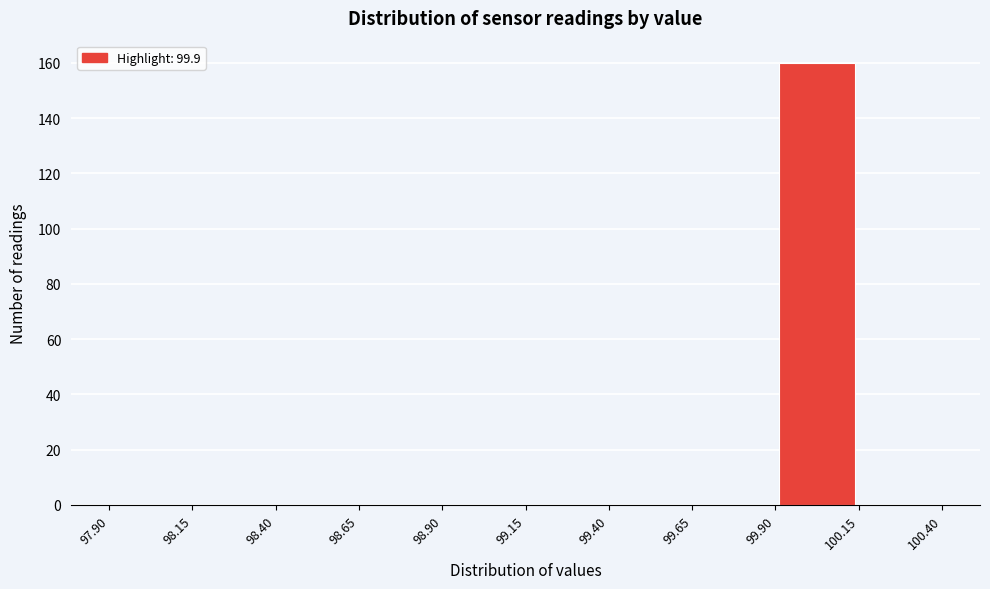

Over which range of the x-axis is the bar tallest?

99.90 to 100.15